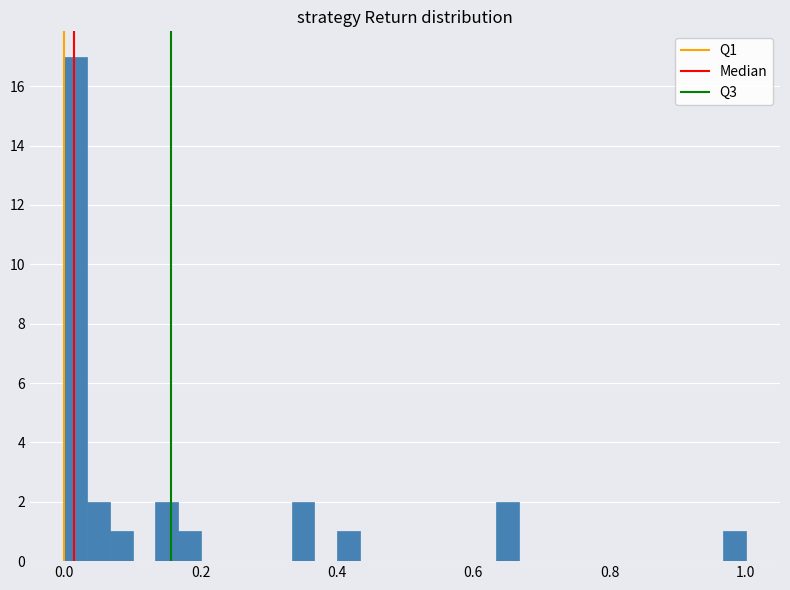

Read against the x-axis, roughly where is the centre of the tallest bar?

0.02